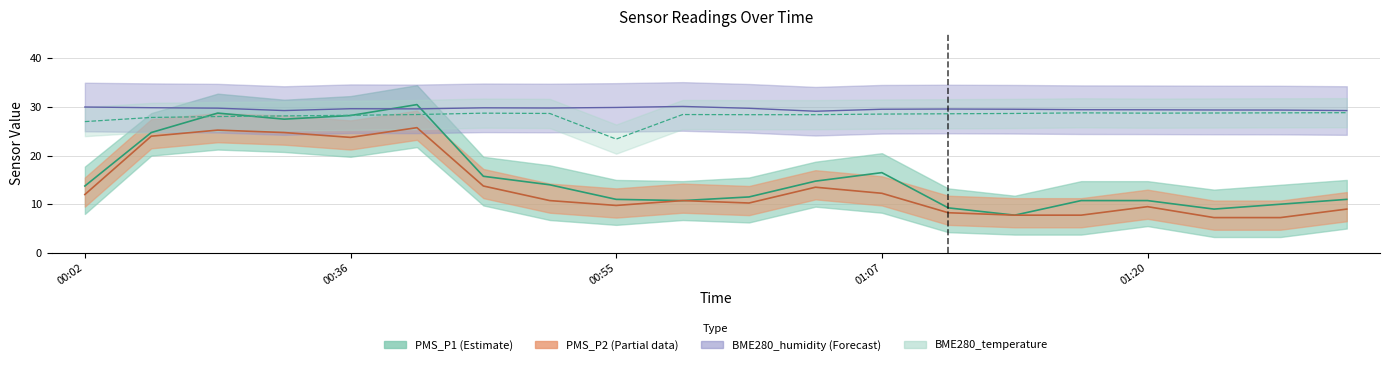

True or false: PMS_P2 and BME280_temperature cross at least once.

False